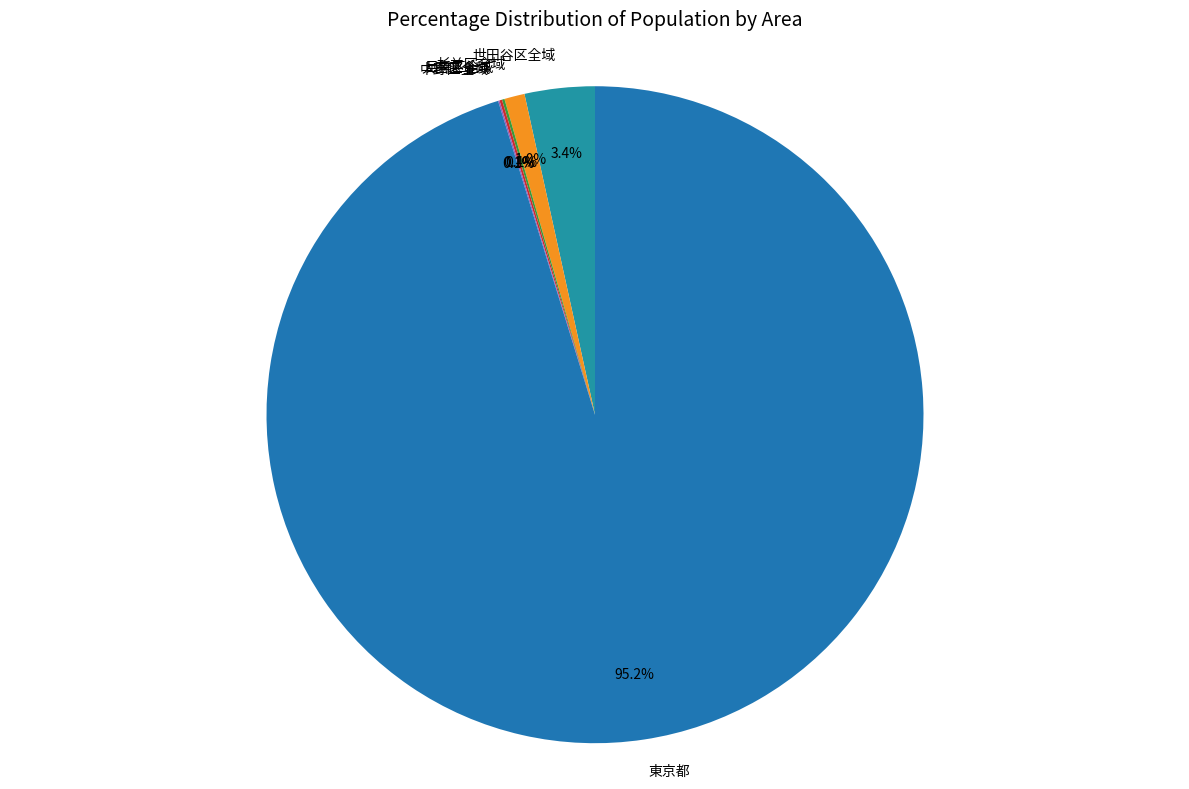

What percentage is NOT represented by 世田谷区全域?

96.6%